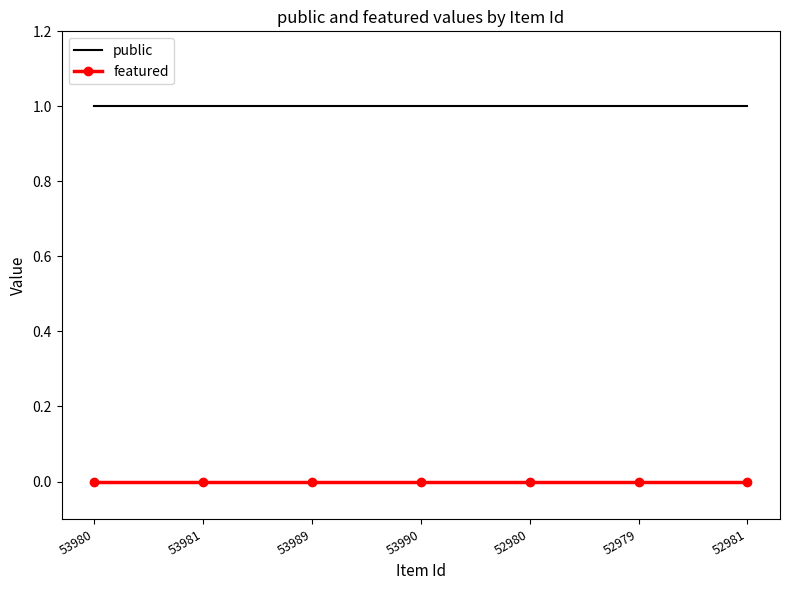

At how many categories does at least one series exceed 0?

7